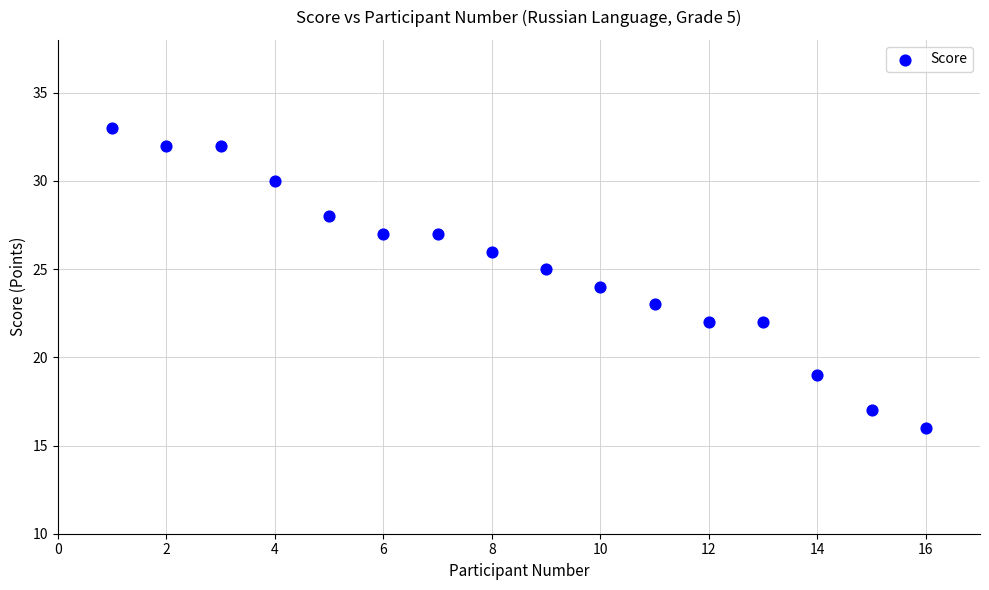

What is the range of X values (max minus min)?

15